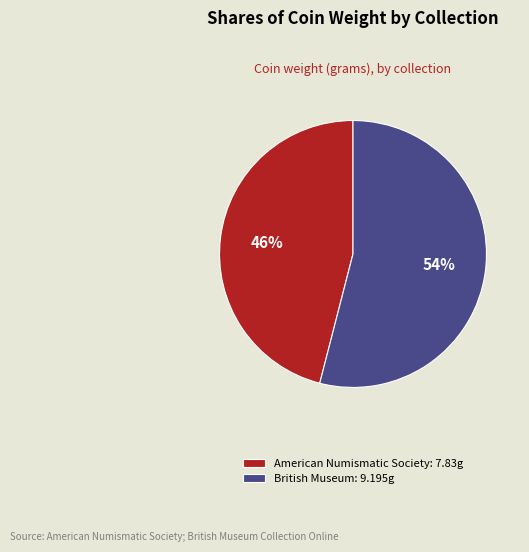

The British Museum: 9.195g slice represents 62% of the pie. True or false?

False